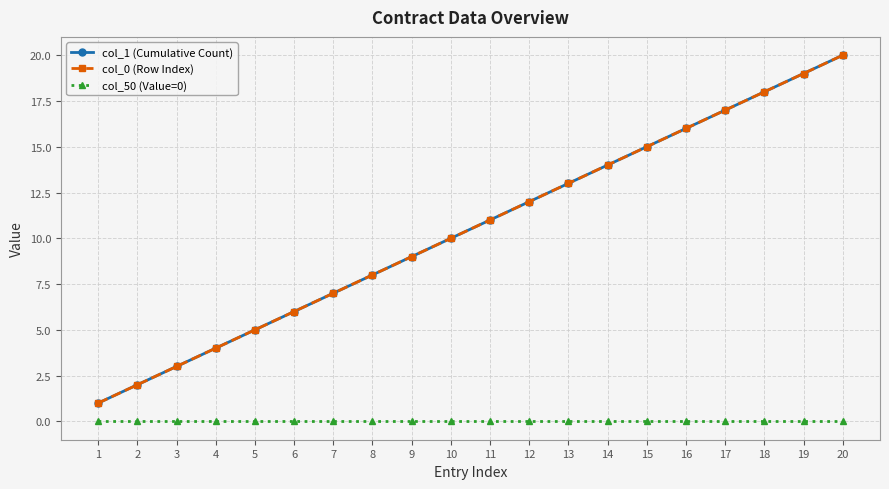

At which category does the chart reach its peak across all series?

20